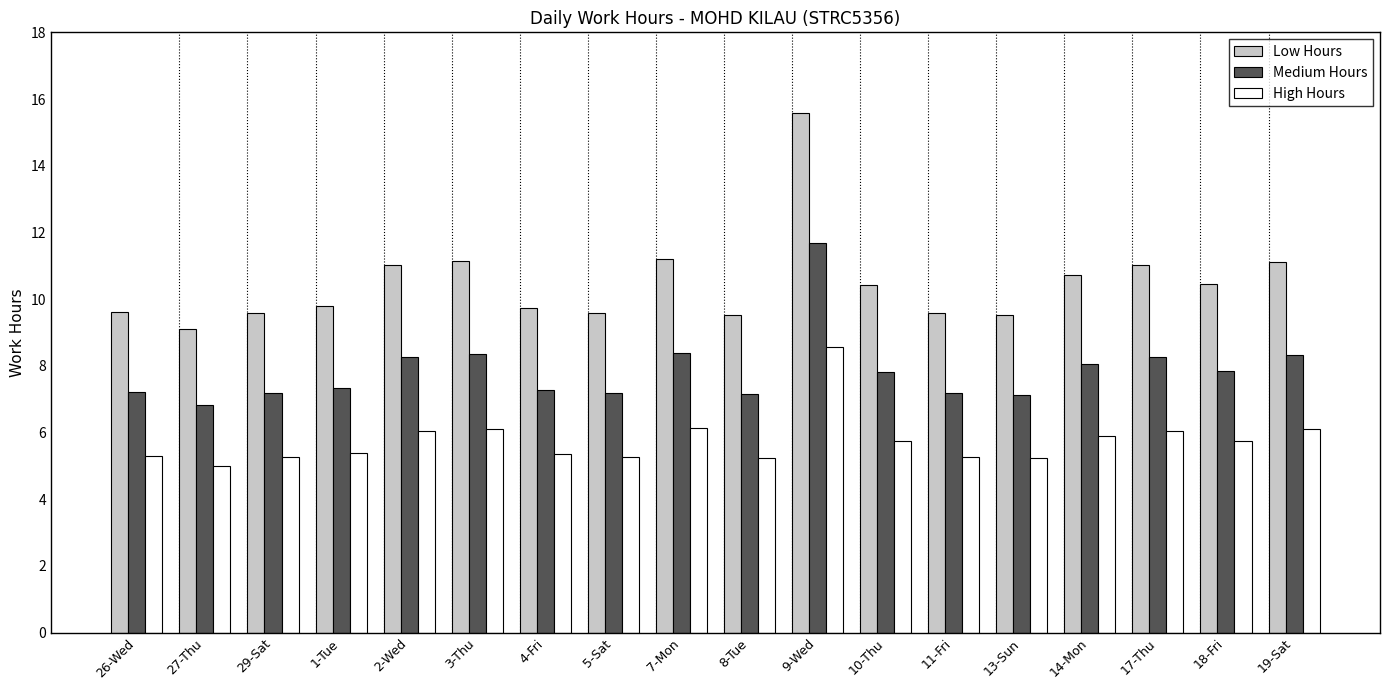

How many bars are there in total?

54